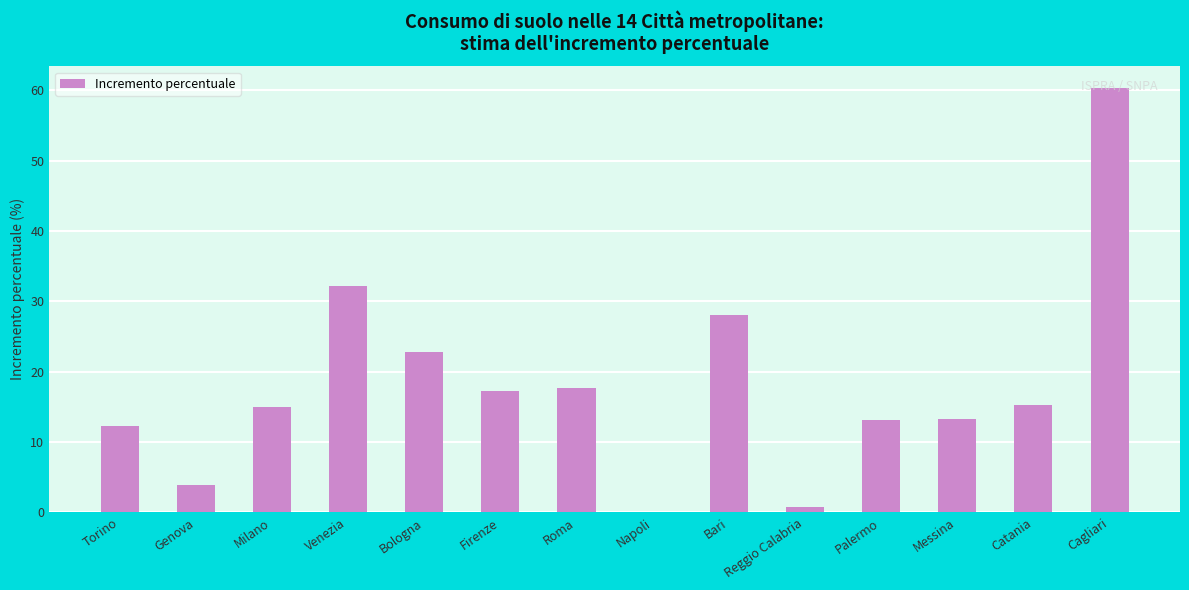

Are the bars horizontal?

No